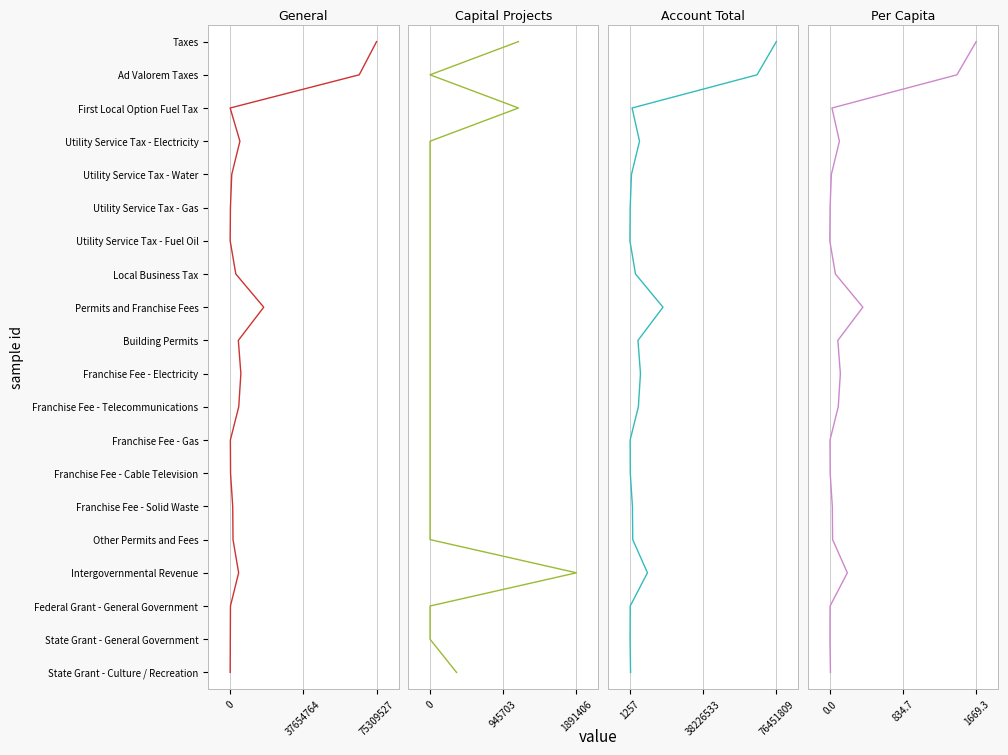

The Account Total series shows 10 at 16. True or false?

False